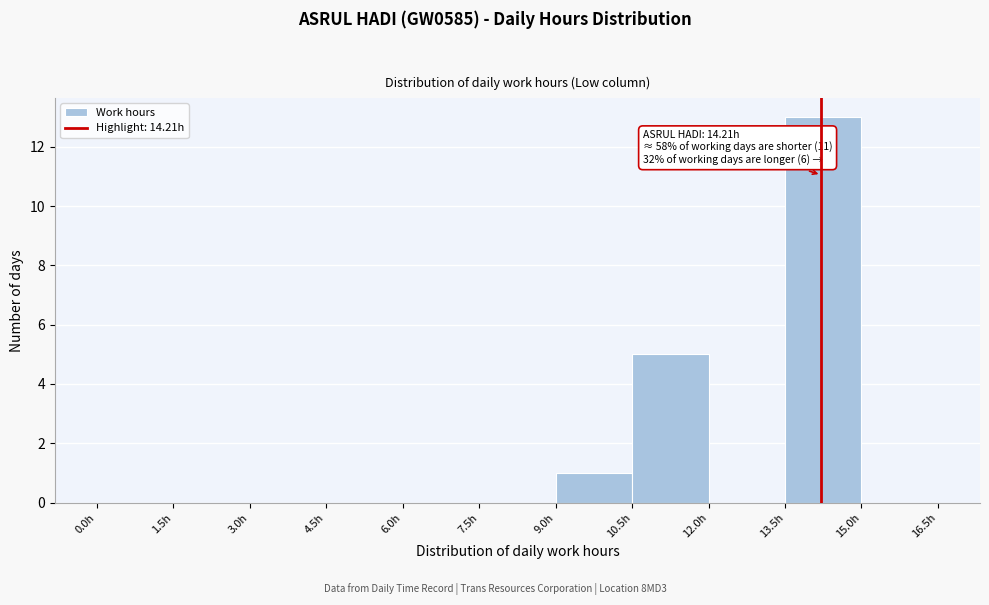

Which range on the x-axis has the tallest bar?

13.5 to 15.0